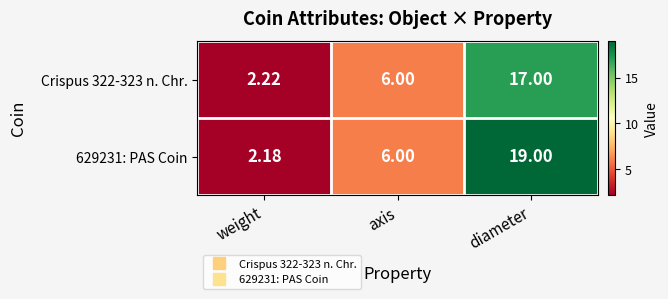

List the series in order of their overall mean, highest first.

629231: PAS Coin, Crispus 322-323 n. Chr.